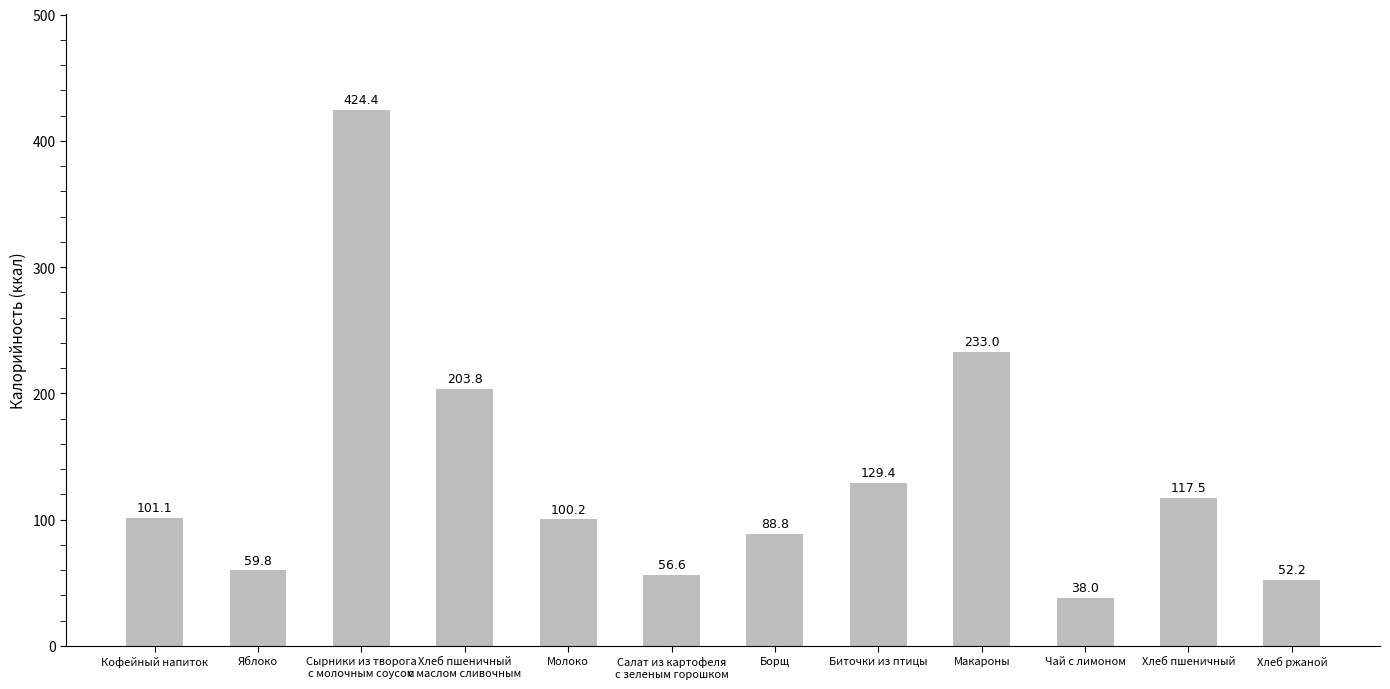

What is the label of the 7th bar from the left?

Борщ